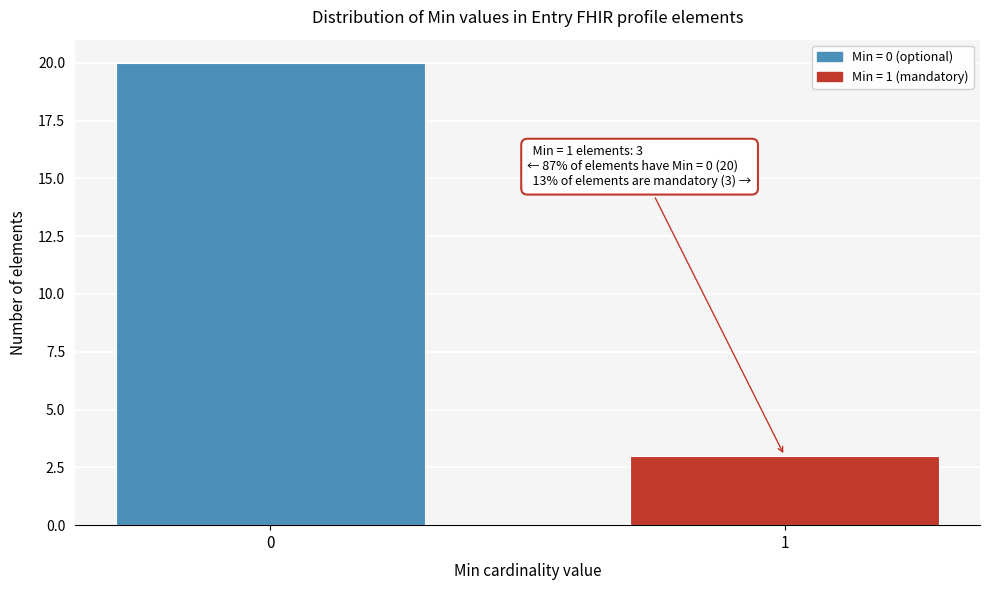

Reading left to right, extract all data points from this chart.

20	3